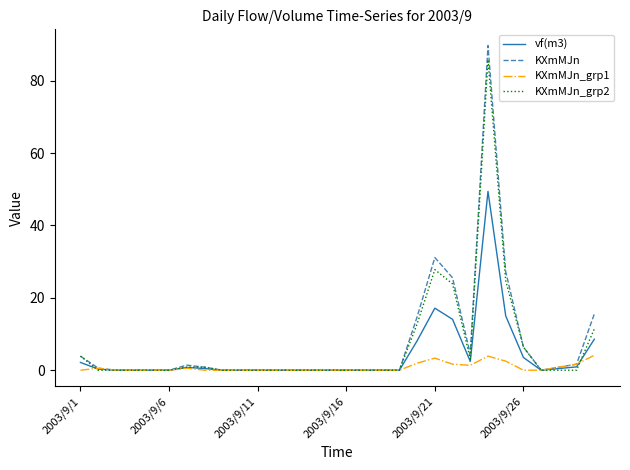

Which series has the largest range (max minus min)?

KXmMJn